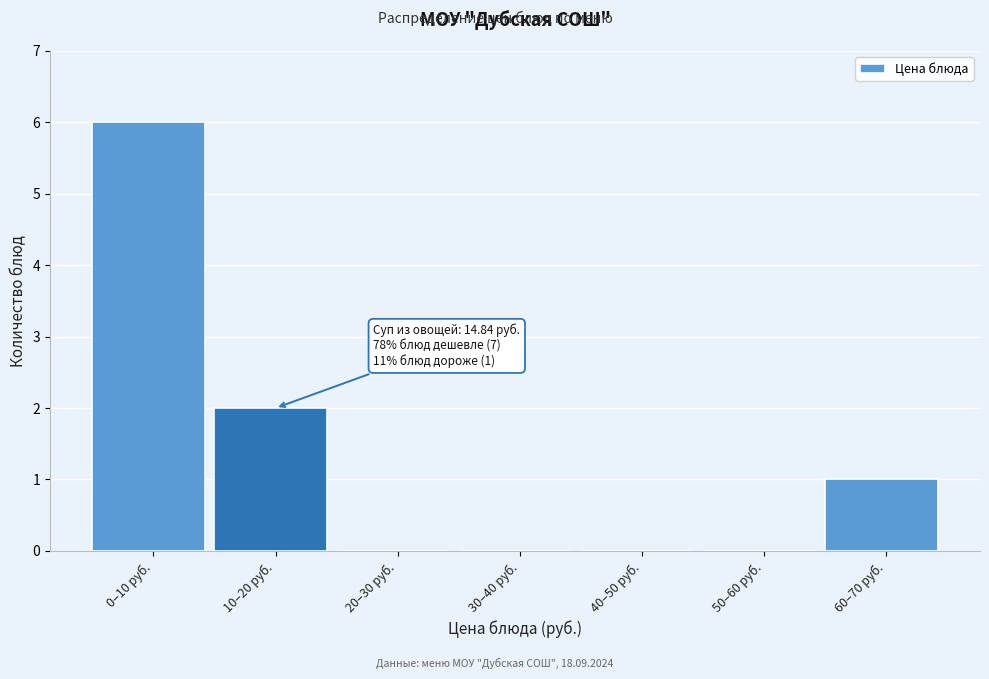

Reading right to left, what are all the values shown in this chart?

60–70 руб.=1	50–60 руб.=0	40–50 руб.=0	30–40 руб.=0	20–30 руб.=0	10–20 руб.=2	0–10 руб.=6